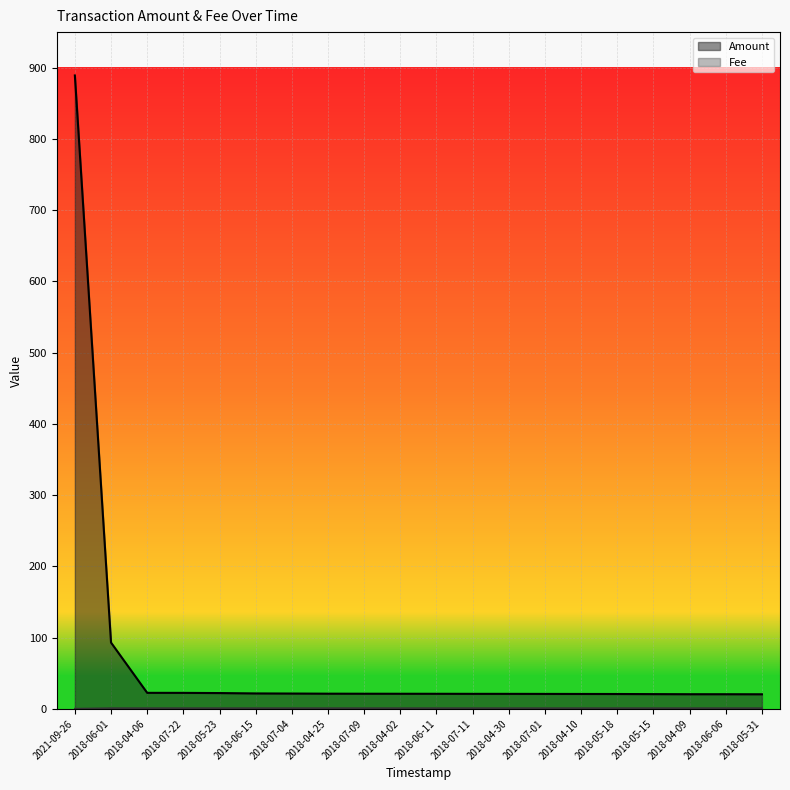

Does the chart display data point markers on the line(s)?

No